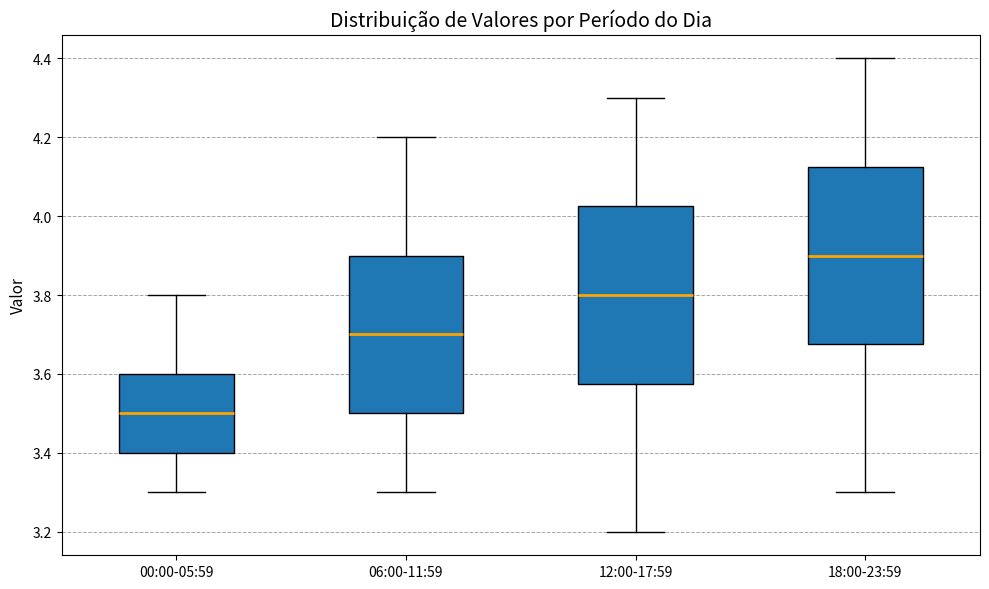

Which box's median line is the highest?

18:00-23:59